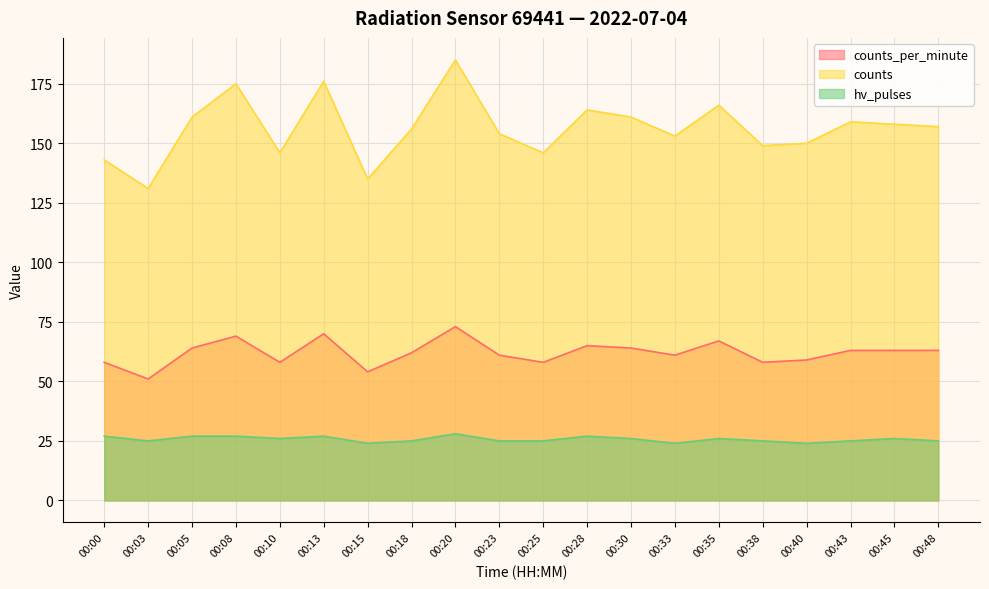

True or false: counts_per_minute has a value of 51 at 00:03.

True